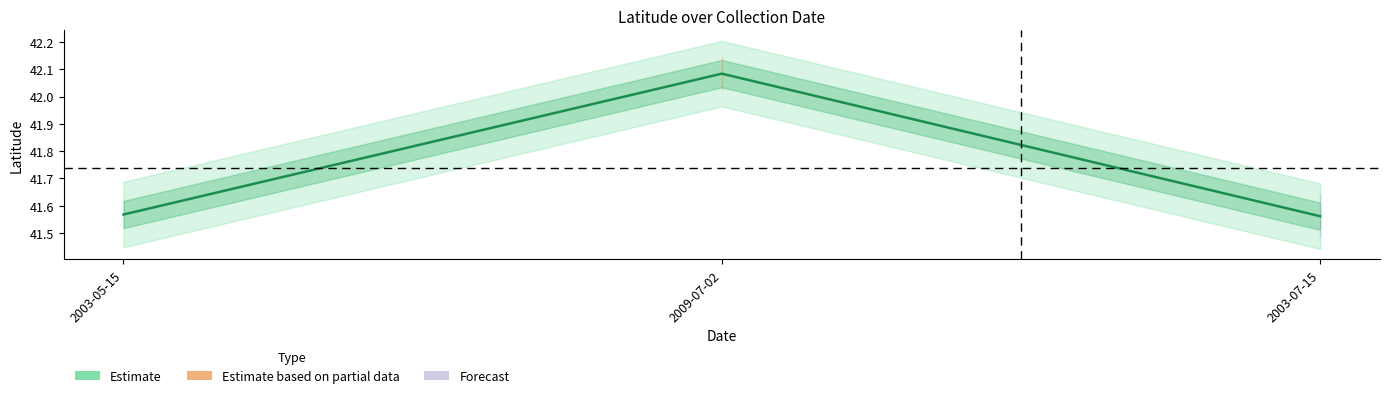

What is the ratio of the value at 2003-07-15 to the value at 2009-07-02?

1.0